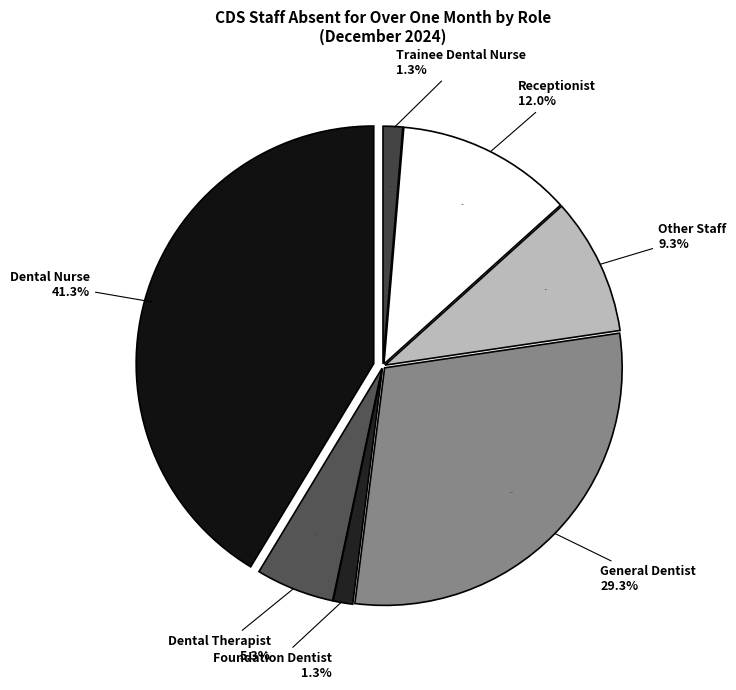

To the nearest percent, what is the combined percentage of Trainee Dental Nurse and Other Staff?

11%